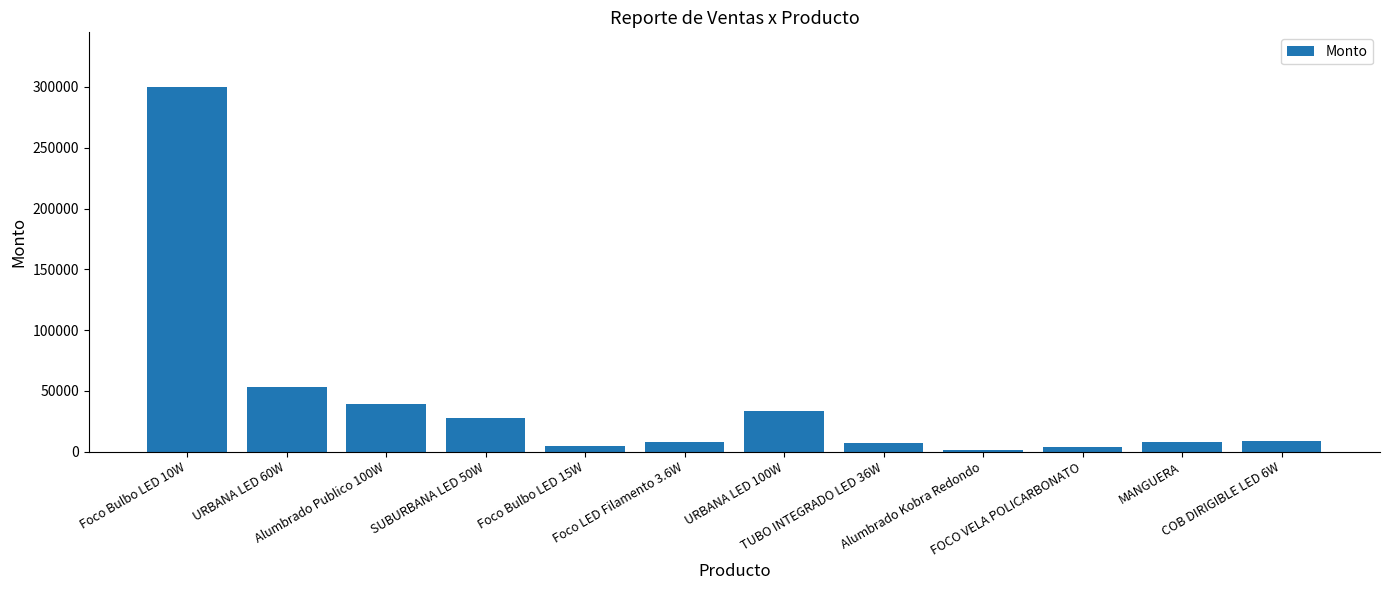

True or false: the data shows 52750 at URBANA LED 60W.

True